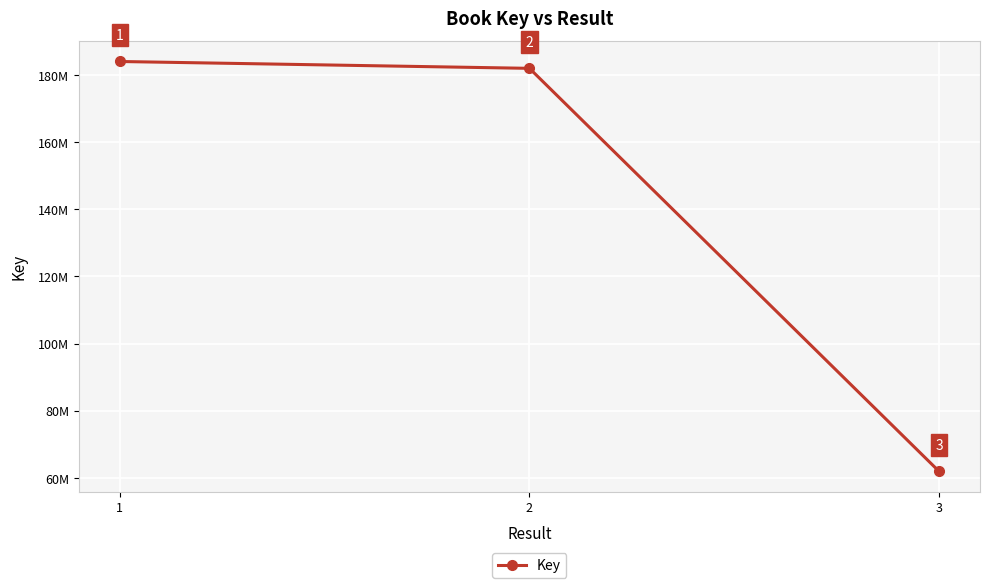

Is this an area chart (filled region under the line)?

No